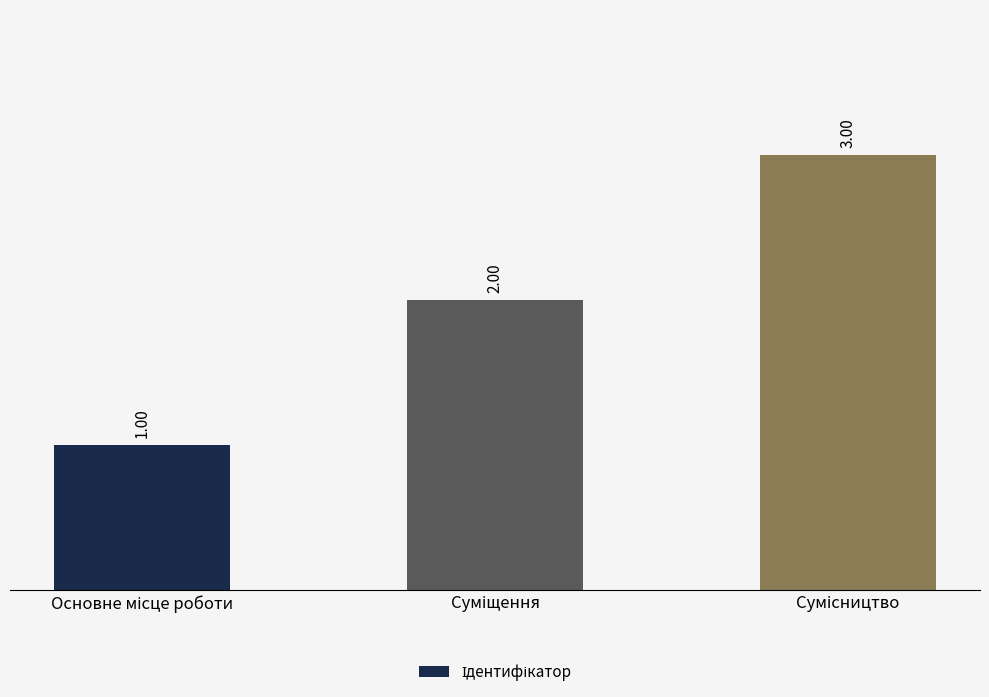

What is the sum of all values?

6